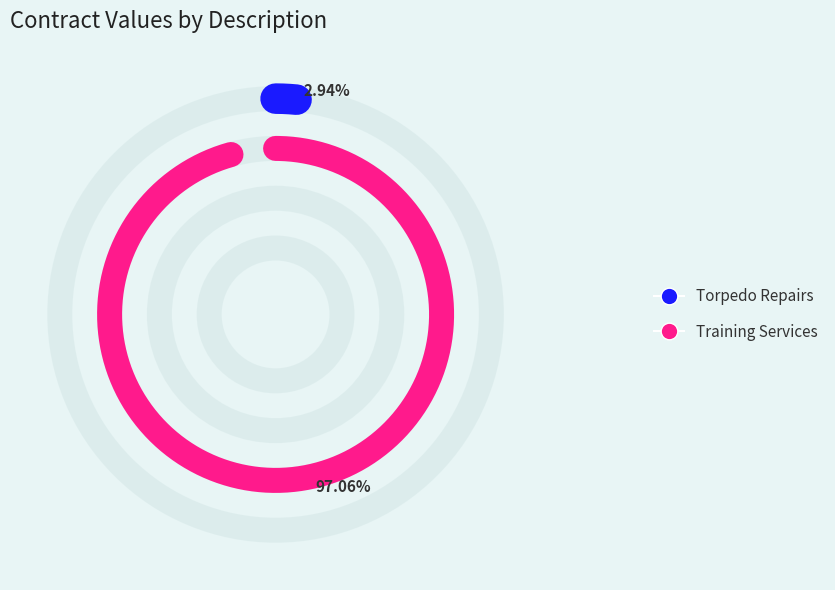

What percentage is NOT represented by Training Services?

2.9%